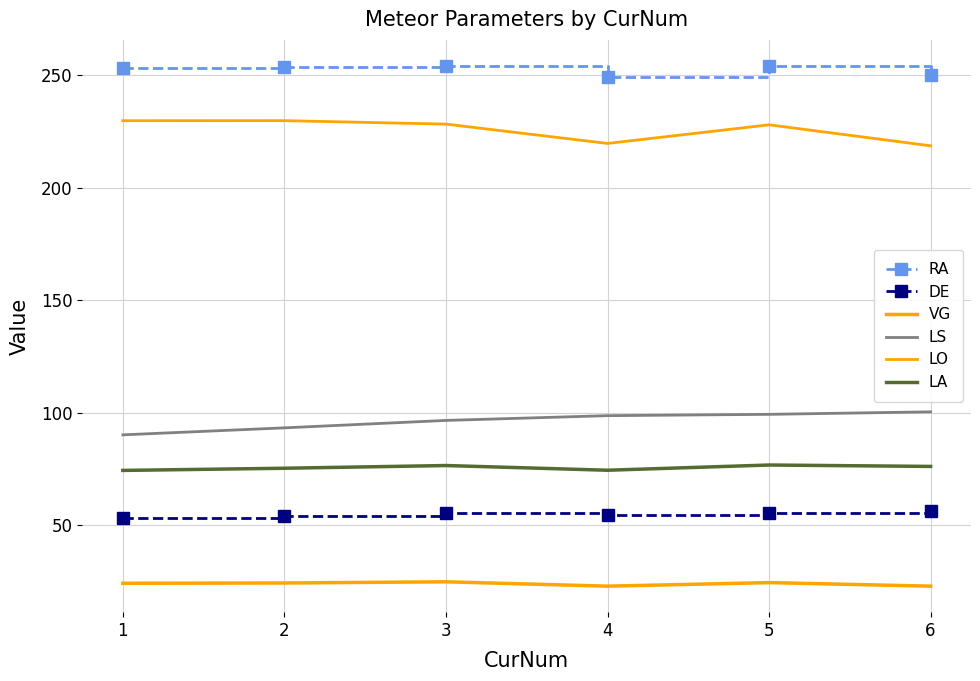

Rank the series by their maximum value, from highest to lowest.

RA, LO, LS, LA, DE, VG